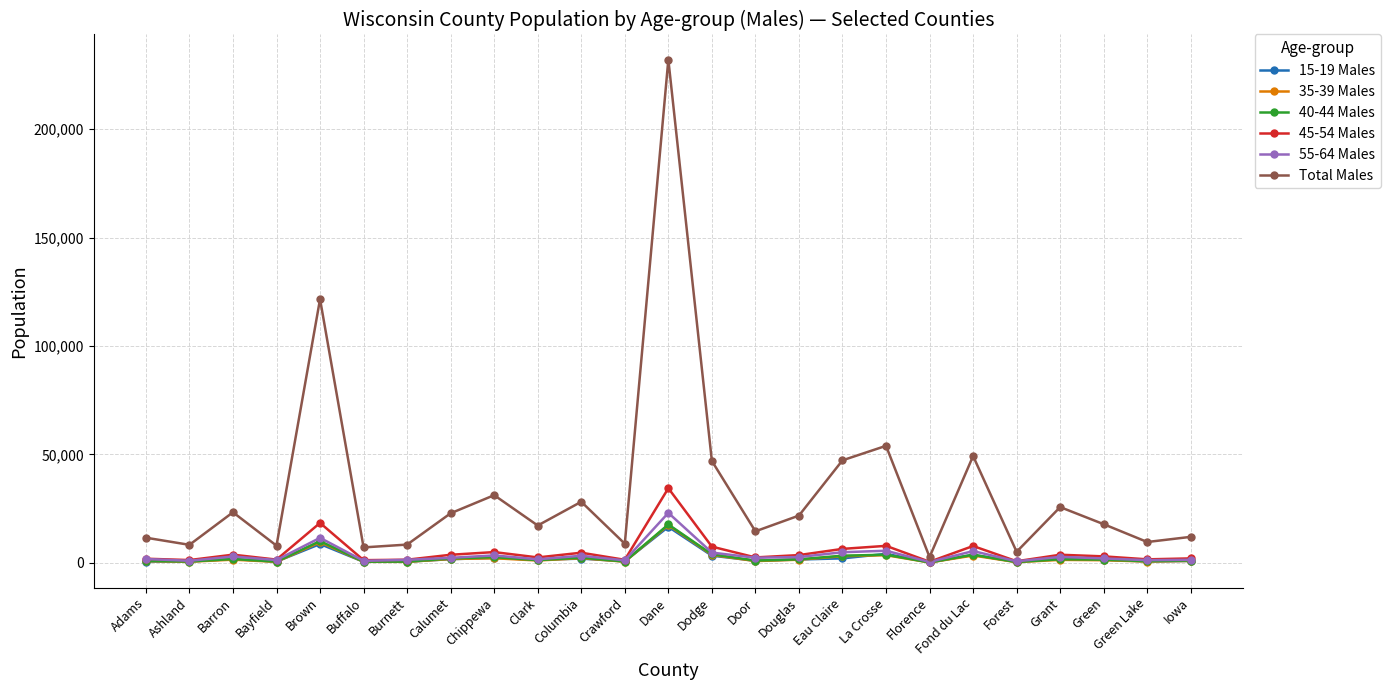

Is the value of 55-64 Males at Columbia greater than the value of 40-44 Males at Florence?

Yes